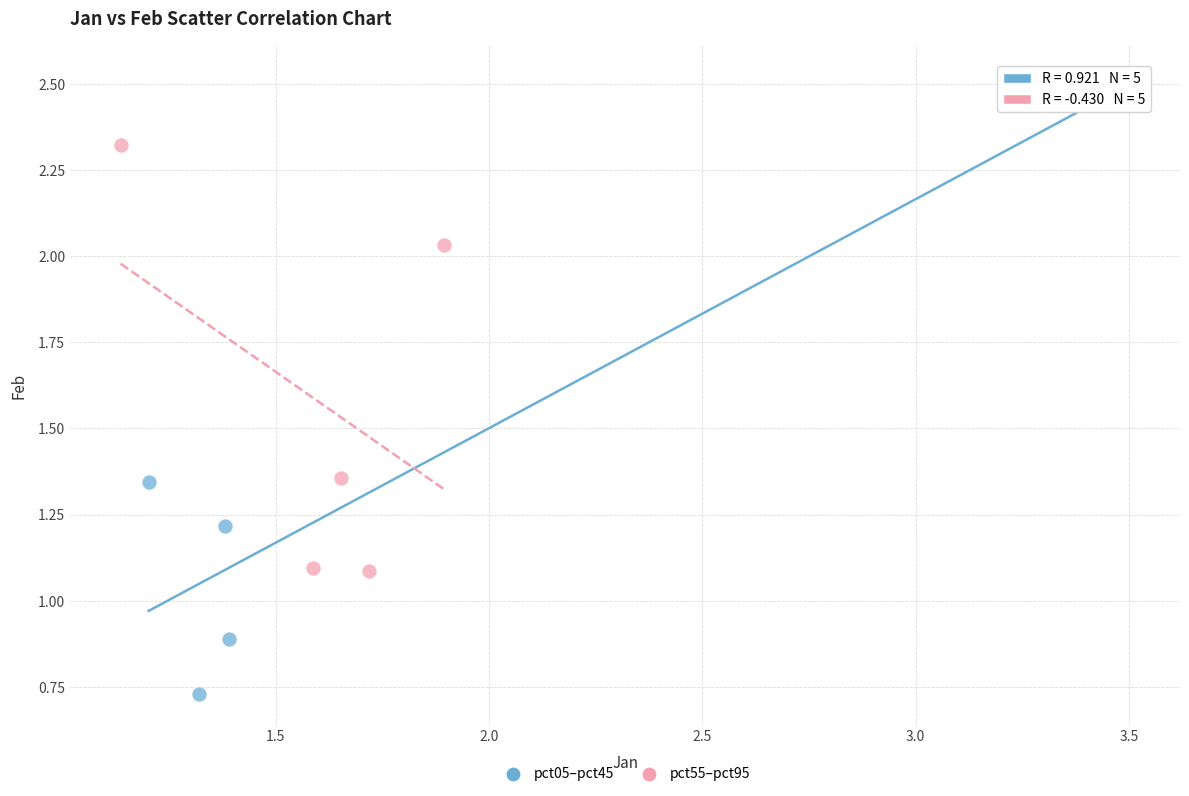

Which series reaches the minimum Y coordinate?

pct05–pct45